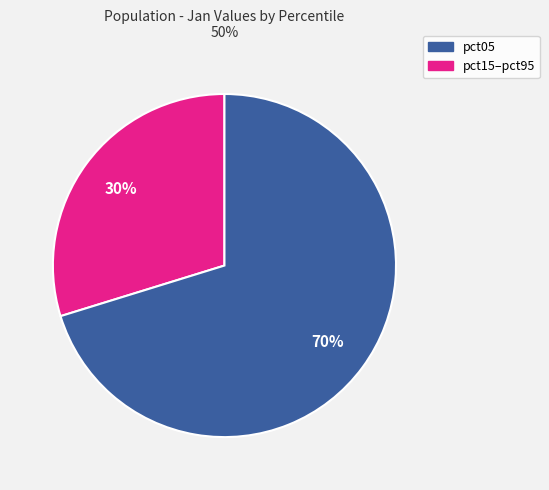

Does any single category account for the majority?

Yes